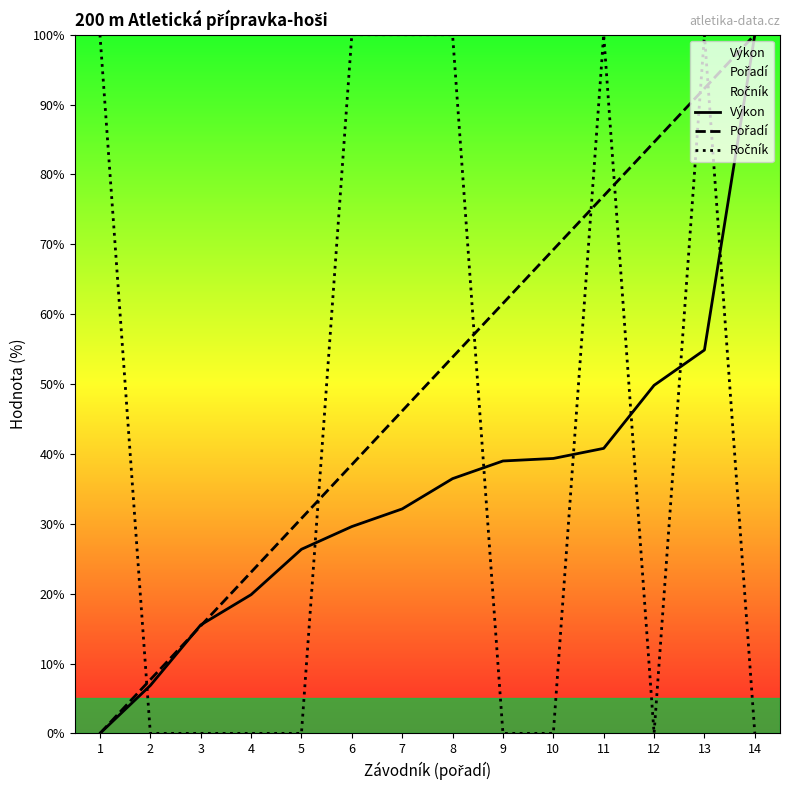

How many intersections are there between Ročník and Výkon?

7